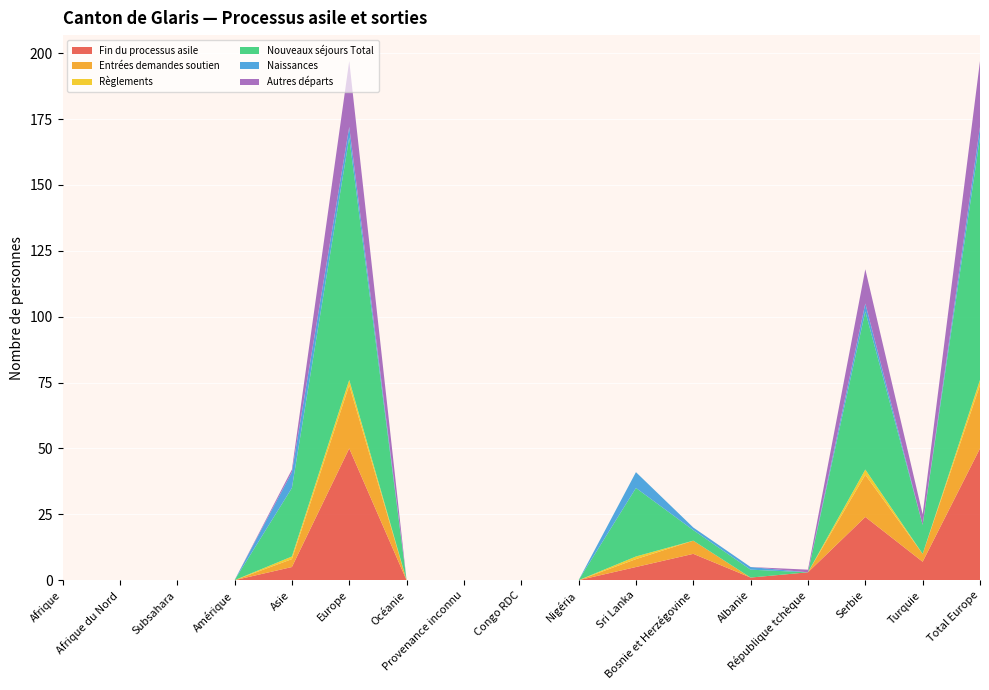

Reading left to right, extract all data points from this chart.

Fin du processus asile: 0	0	0	0	5	50	0	0	0	0	5	10	1	3	24	7	50
Entrées demandes soutien: 0	0	0	0	3	24	0	0	0	0	3	5	0	0	16	3	24
Règlements: 0	0	0	0	1	2	0	0	0	0	1	0	0	0	2	0	2
Nouveaux séjours Total: 0	0	0	0	26	92	0	0	0	0	26	4	3	0	60	11	92
Naissances: 0	0	0	0	6	4	0	0	0	0	6	1	1	0	3	0	4
Autres départs: 0	0	0	0	1	25	0	0	0	0	0	0	0	1	13	4	25